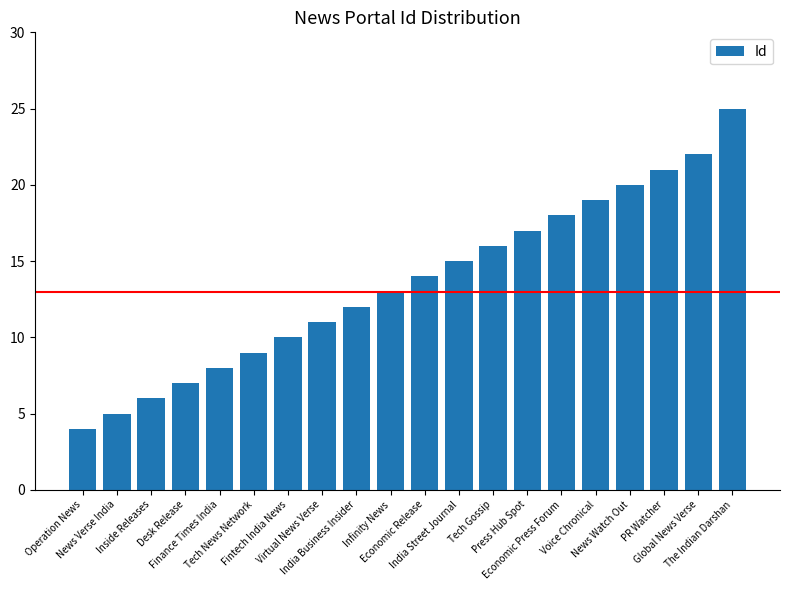

What is the average value?

14